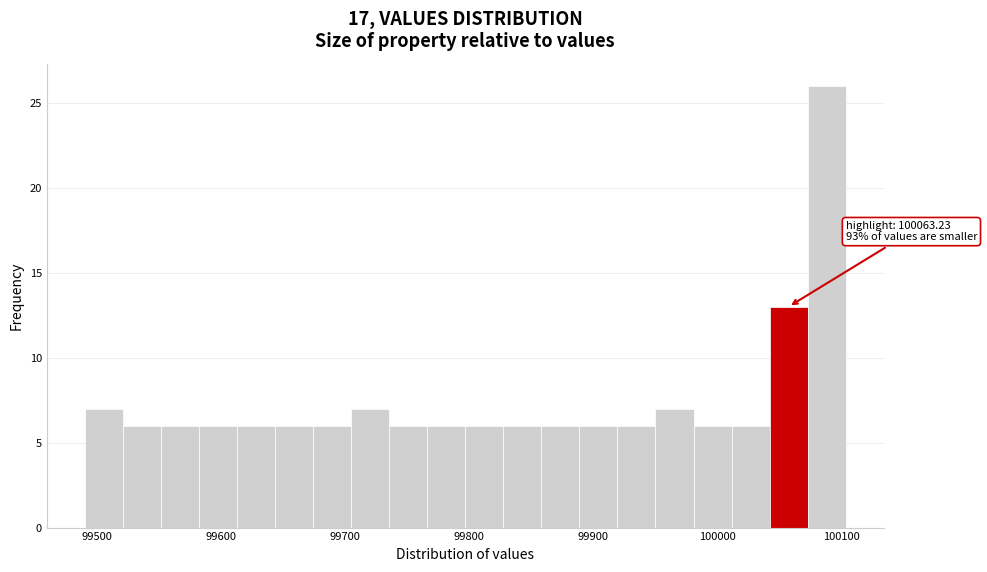

Around what value on the x-axis is the tallest bar? Give the approximate position of its centre, as read against the axis.

100090